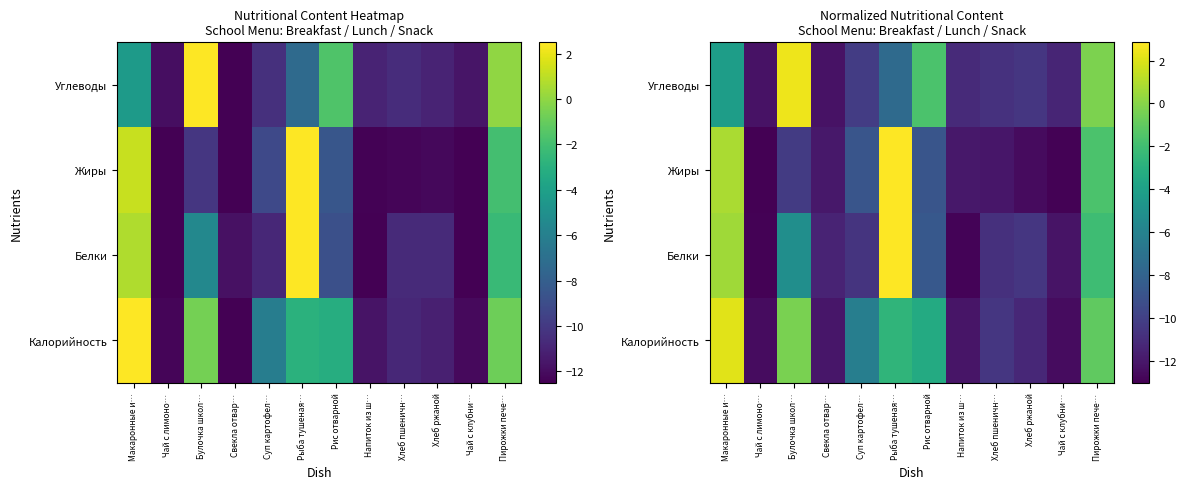

Which series has the largest range (max minus min)?

row_2